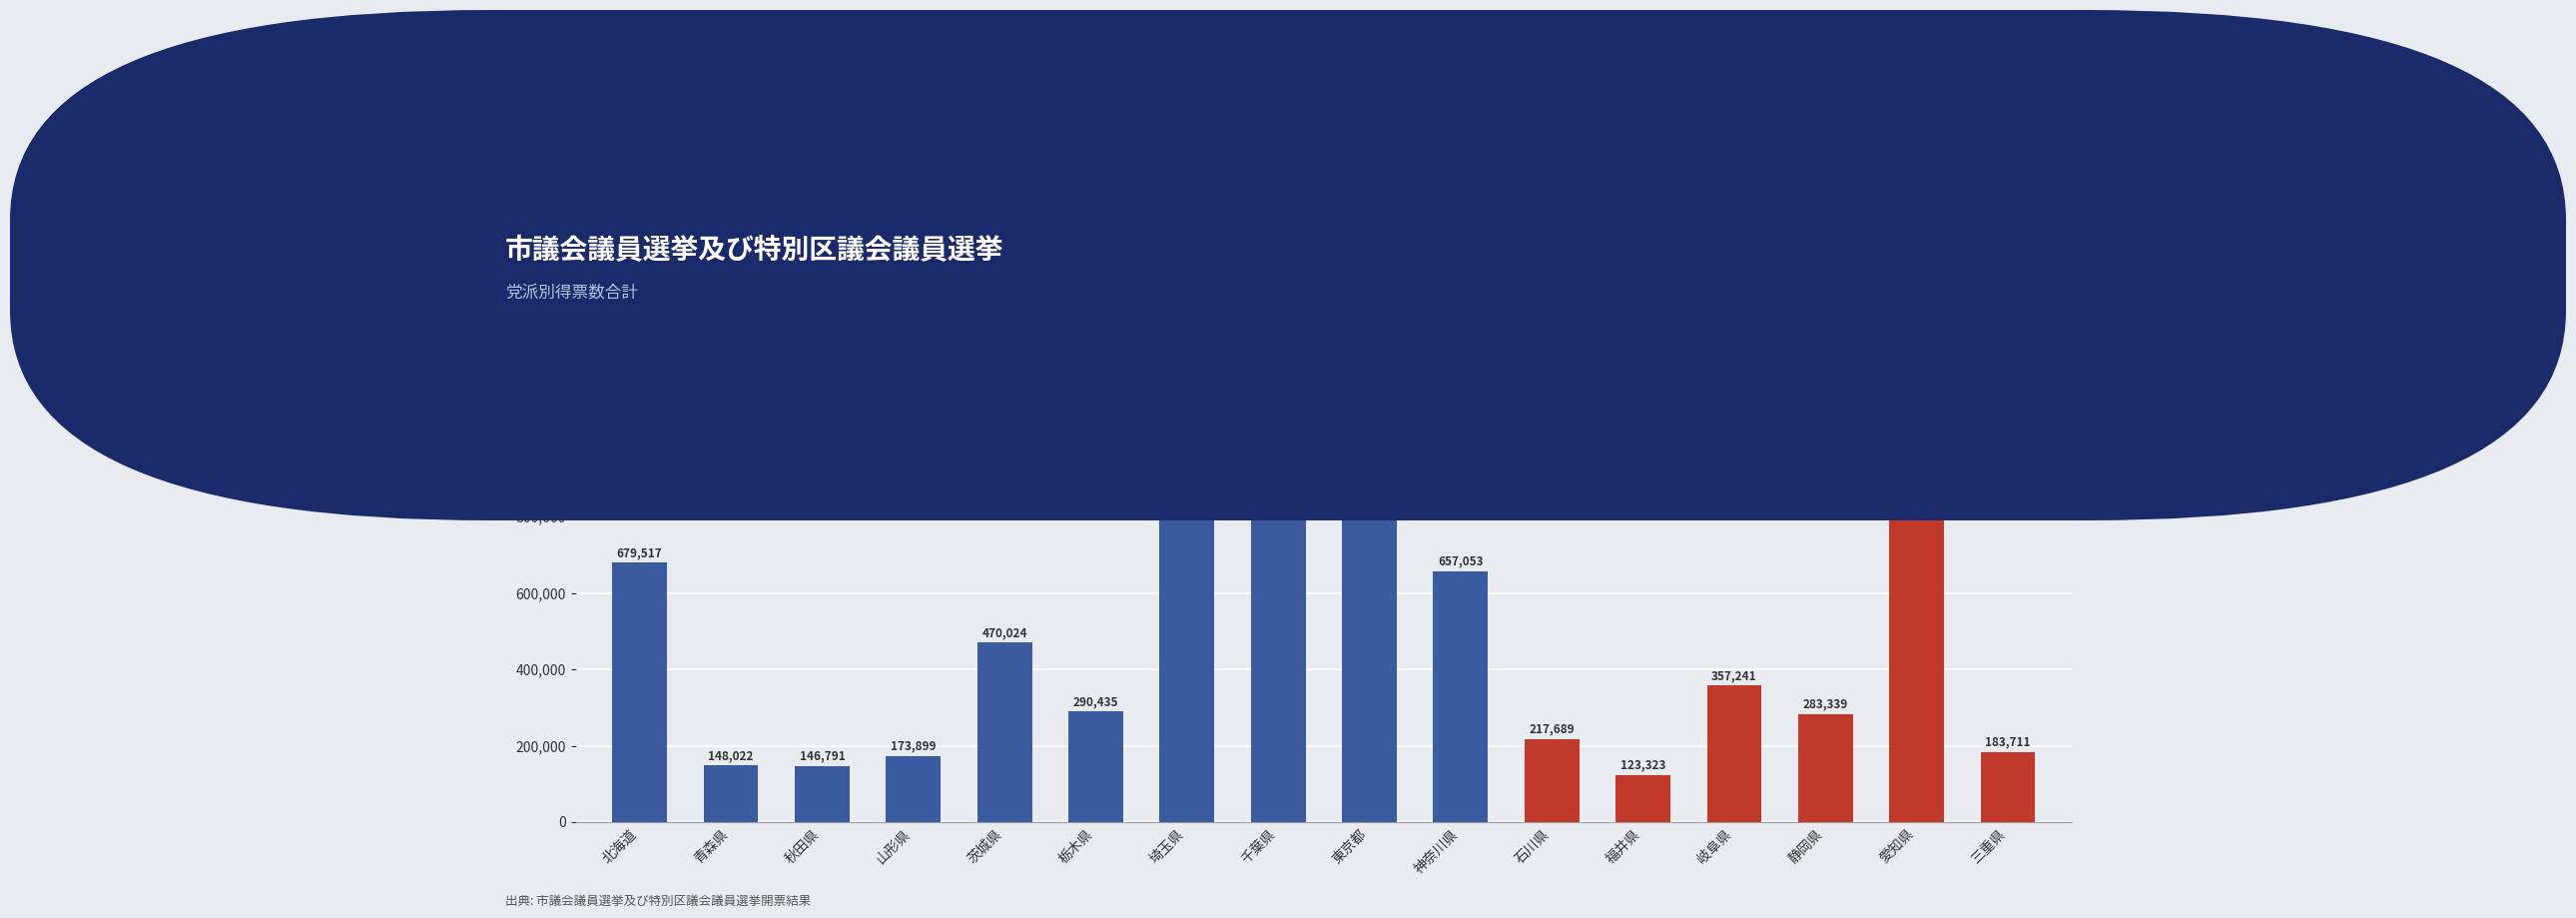

What is the difference between the second highest and second lowest values?

963567